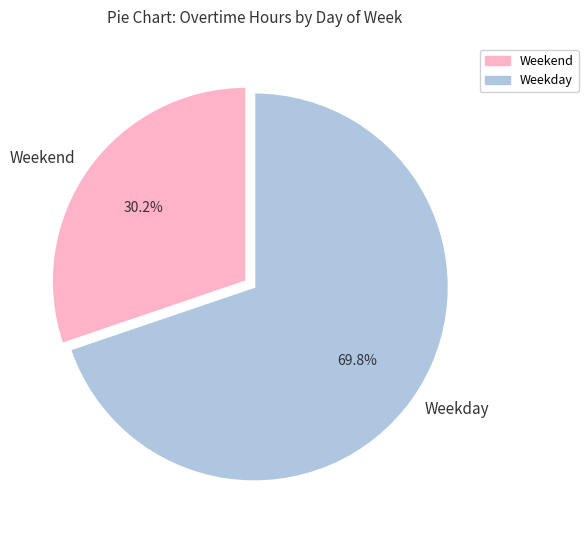

Does any single category account for the majority?

Yes